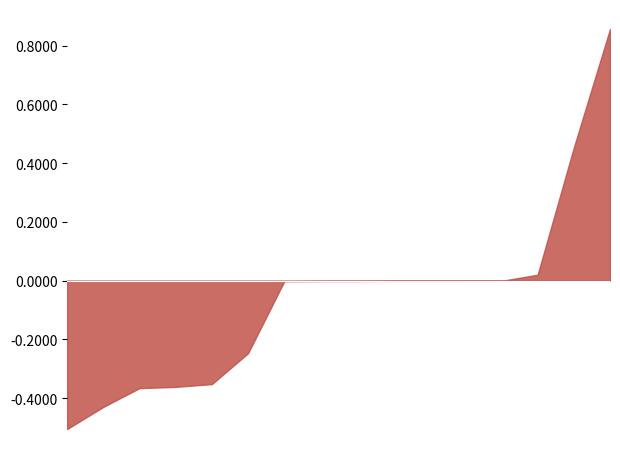

Does the chart have visible grid lines?

No